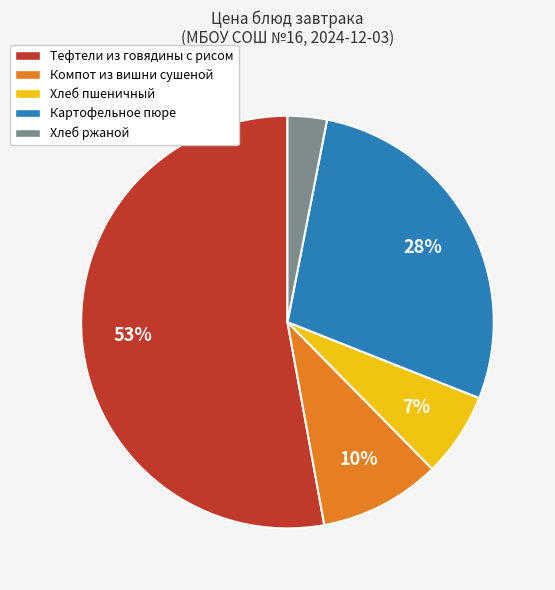

Rank the categories by value from highest to lowest.

Тефтели из говядины с рисом, Картофельное пюре, Компот из вишни сушеной, Хлеб пшеничный, Хлеб ржаной